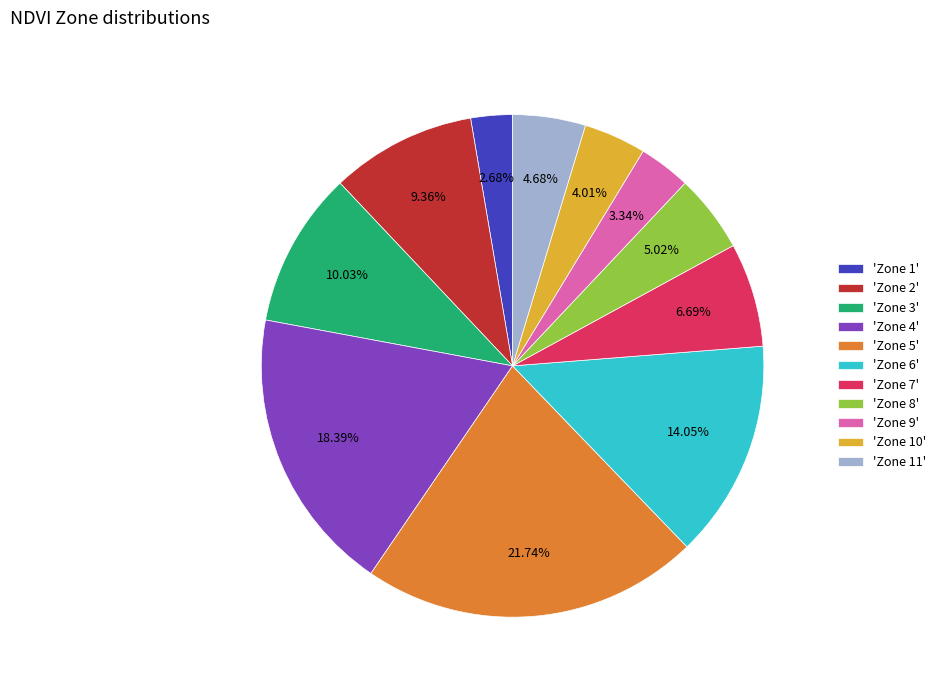

Does any single category account for the majority?

No